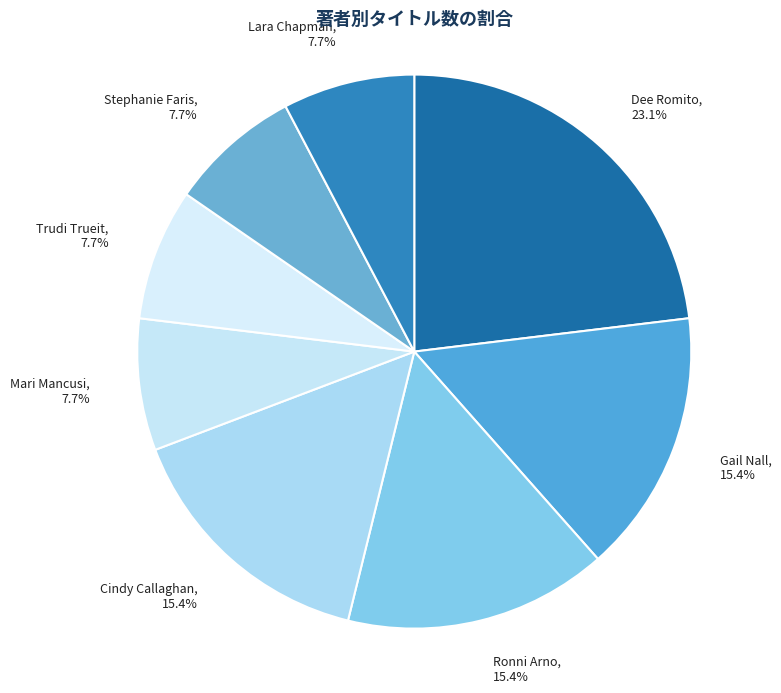

What percentage is the Cindy Callaghan slice, to the nearest percent?

15%